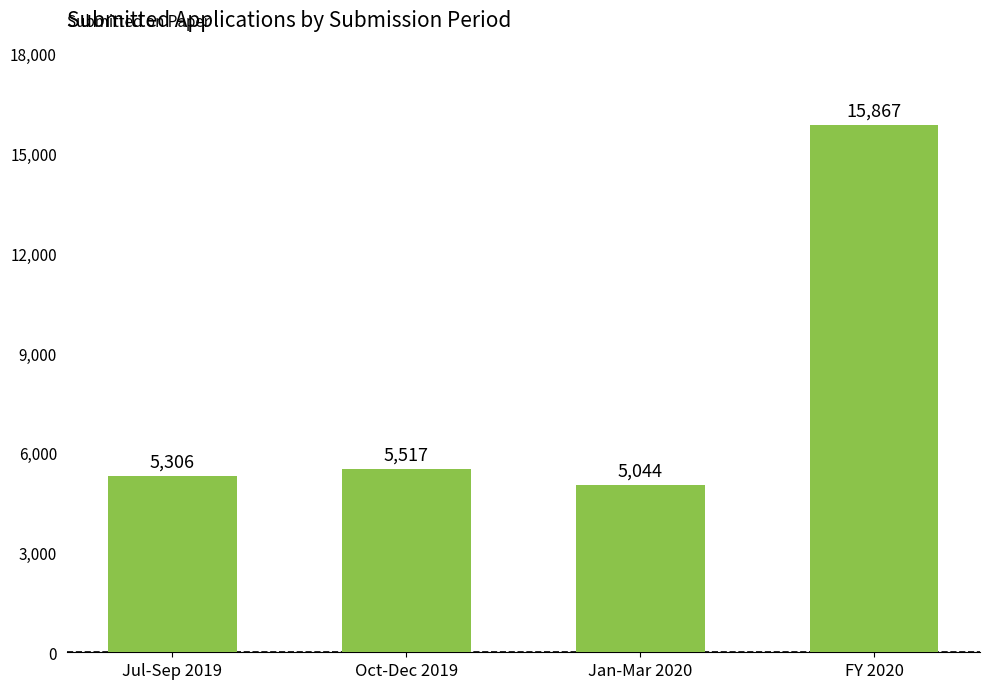

What is the change in value from Jan-Mar 2020 to FY 2020?

+10823